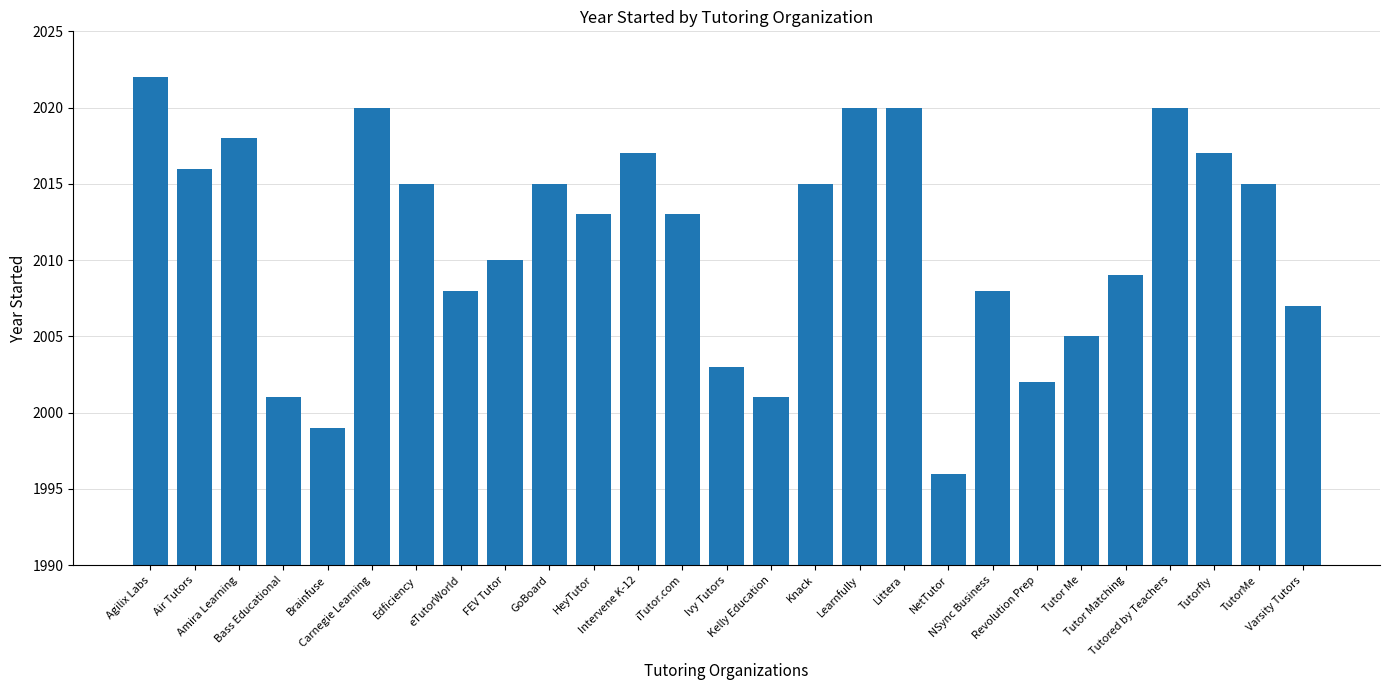

What is the difference between the maximum and minimum values?

26